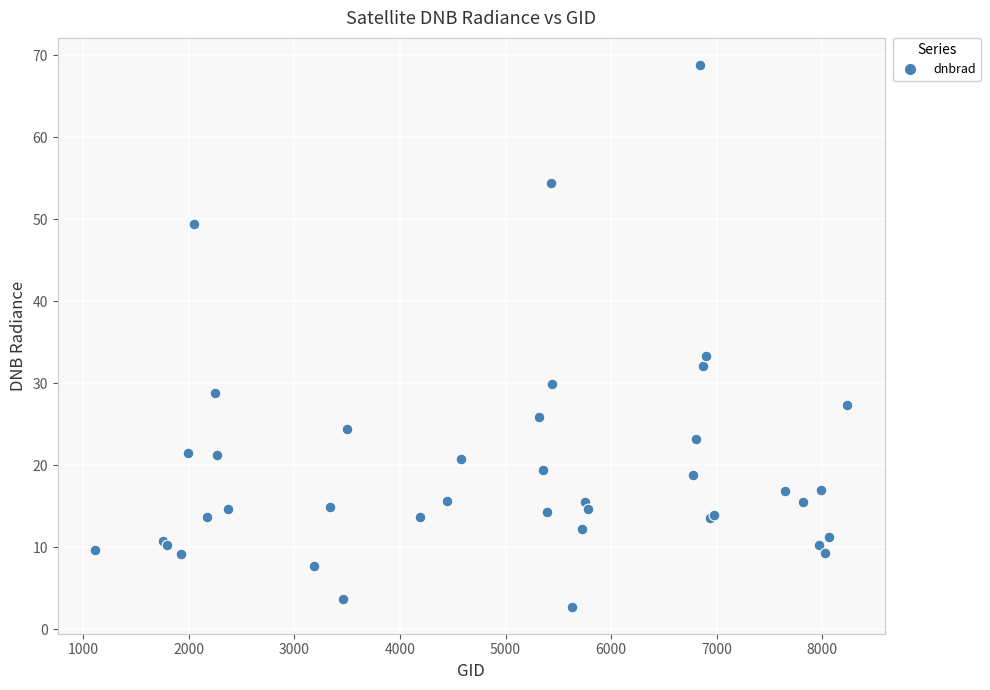

What Y value in the scatter plot is closest to 35?

33.3